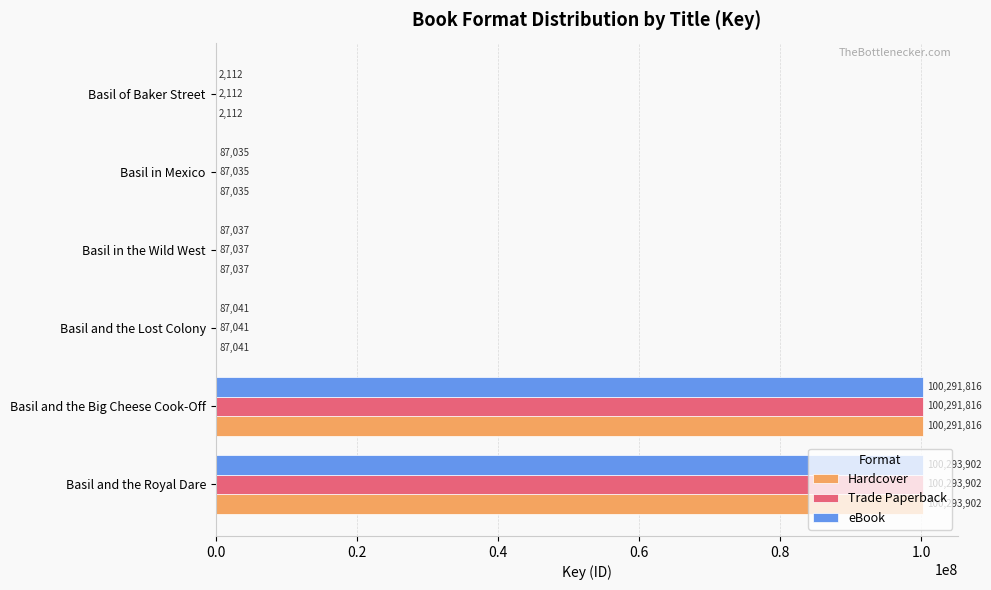

True or false: Hardcover has a value of 87041 at Basil and the Lost Colony.

True